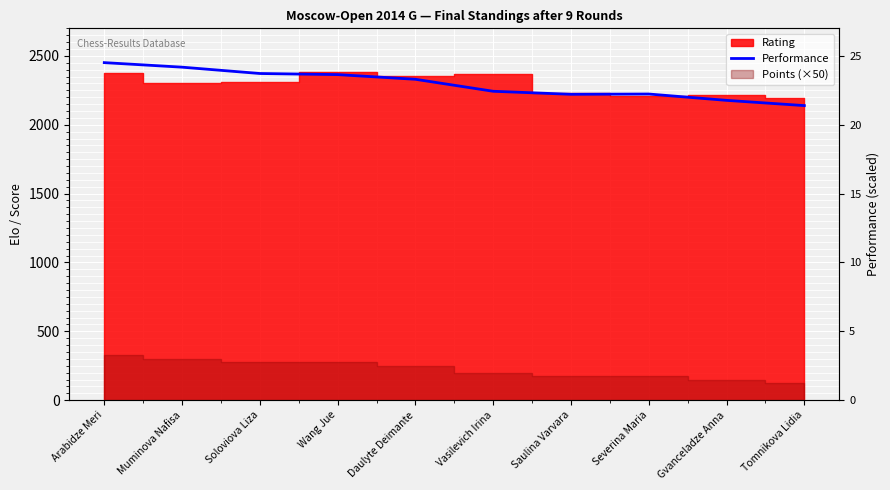

What is the ratio of the value at Muminova Nafisa to the value at Daulyte Deimante?

1.0